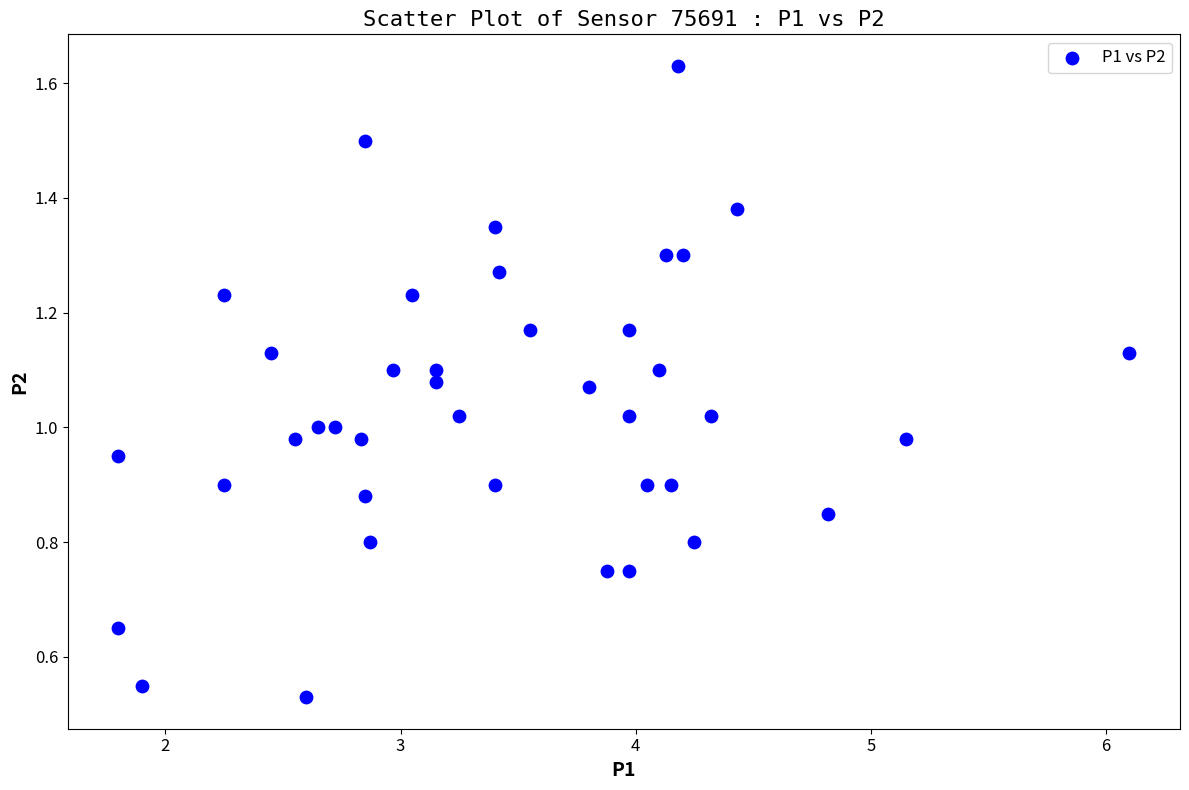

What is the range of X values (max minus min)?

4.3